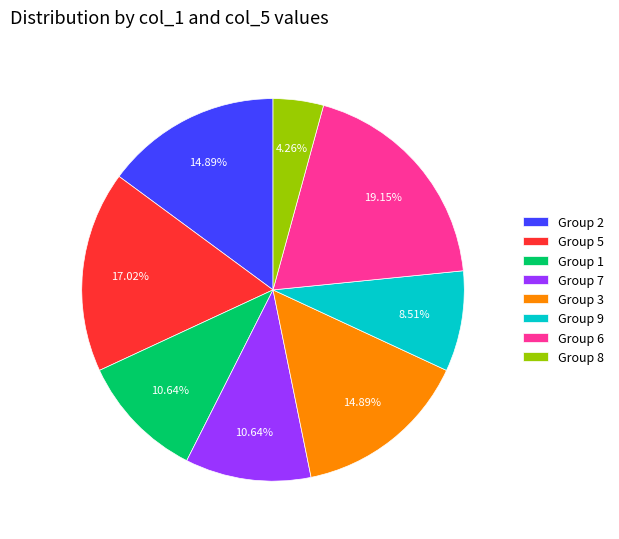

How many slices are in this pie chart?

8